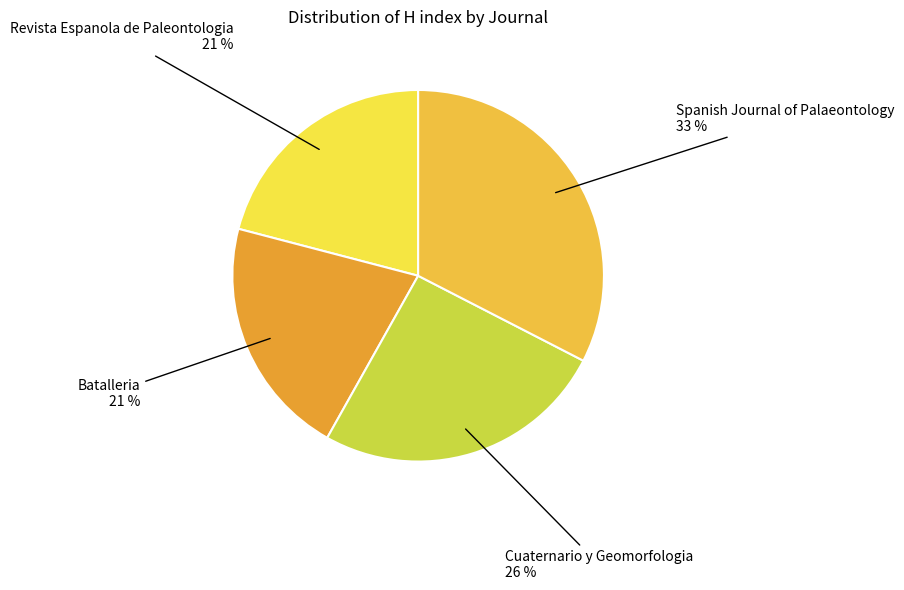

To the nearest percent, what is the difference between the largest and smallest slice percentages?

12%